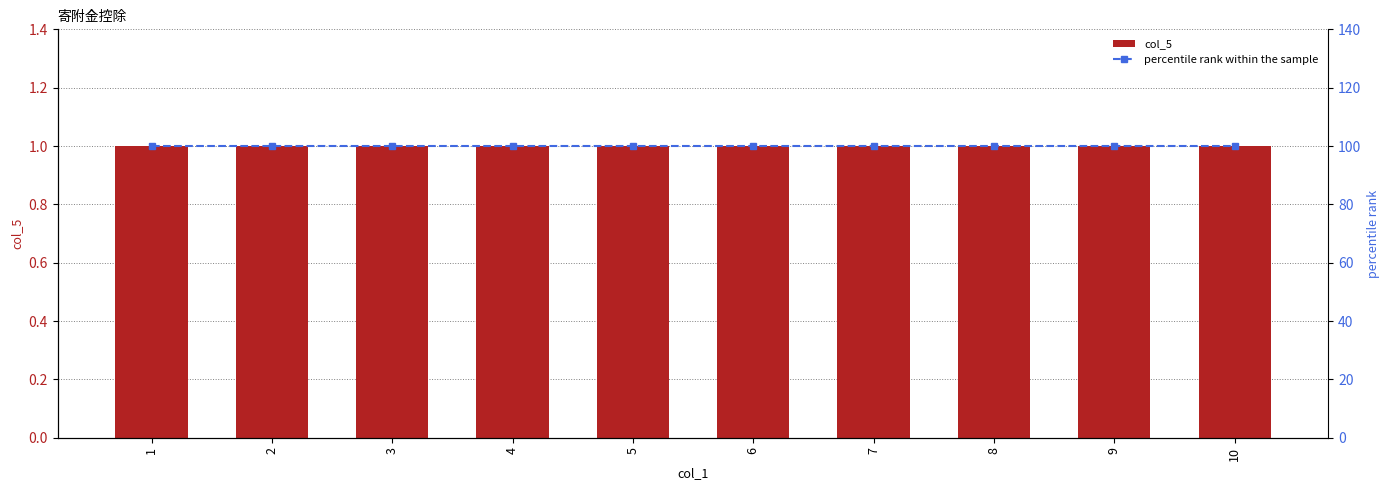

True or false: percentile rank within the sample has a value of 178 at 10.

False